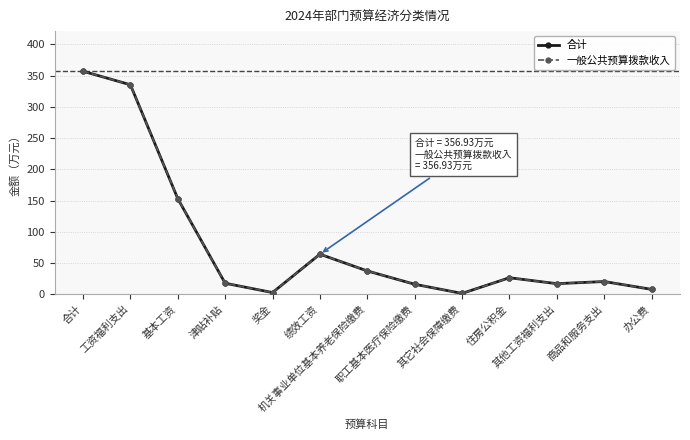

What is the maximum value for 一般公共预算拨款收入?

356.9